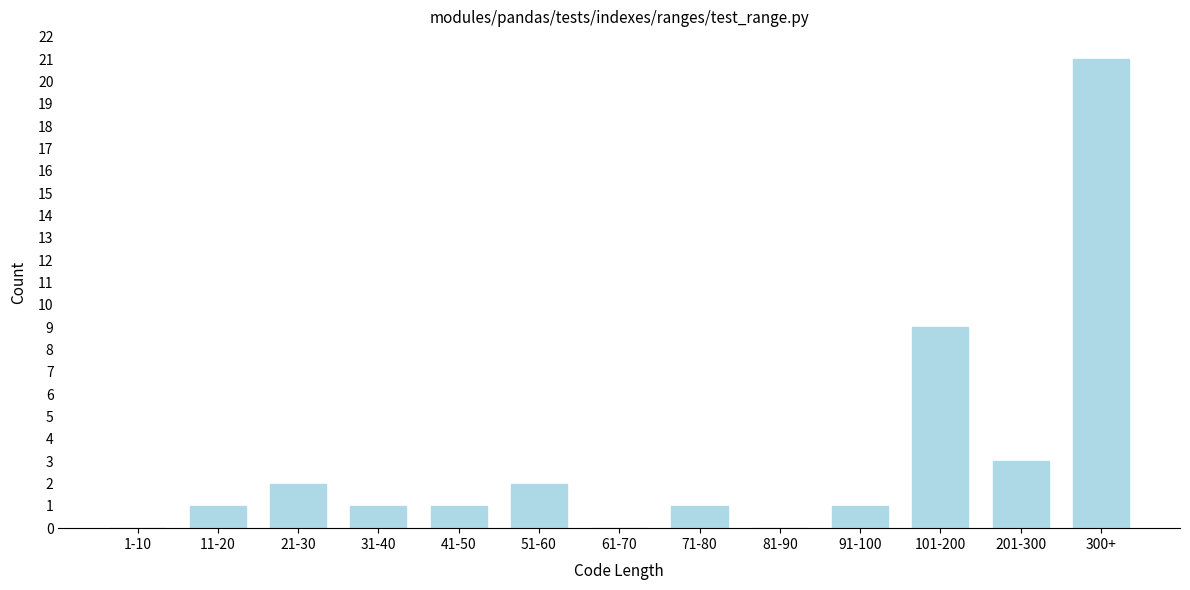

Reading right to left, extract all data points from this chart.

300+=21	201-300=3	101-200=9	91-100=1	81-90=0	71-80=1	61-70=0	51-60=2	41-50=1	31-40=1	21-30=2	11-20=1	1-10=0